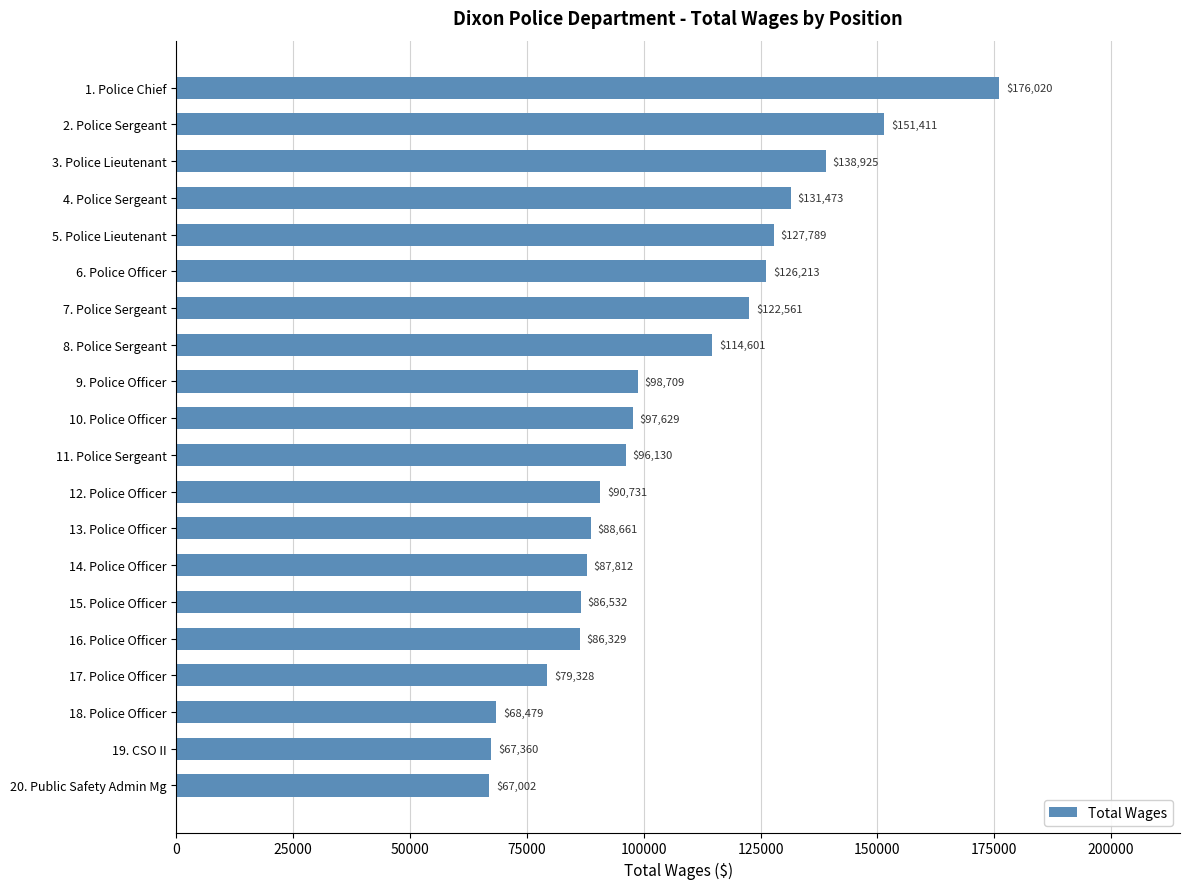

Reading top to bottom, extract all data points from this chart.

1. Police Chief=176020	2. Police Sergeant=151411	3. Police Lieutenant=138925	4. Police Sergeant=131473	5. Police Lieutenant=127789	6. Police Officer=126213	7. Police Sergeant=122561	8. Police Sergeant=114601	9. Police Officer=98709	10. Police Officer=97629	11. Police Sergeant=96130	12. Police Officer=90731	13. Police Officer=88661	14. Police Officer=87812	15. Police Officer=86532	16. Police Officer=86329	17. Police Officer=79328	18. Police Officer=68479	19. CSO II=67360	20. Public Safety Admin Mg=67002